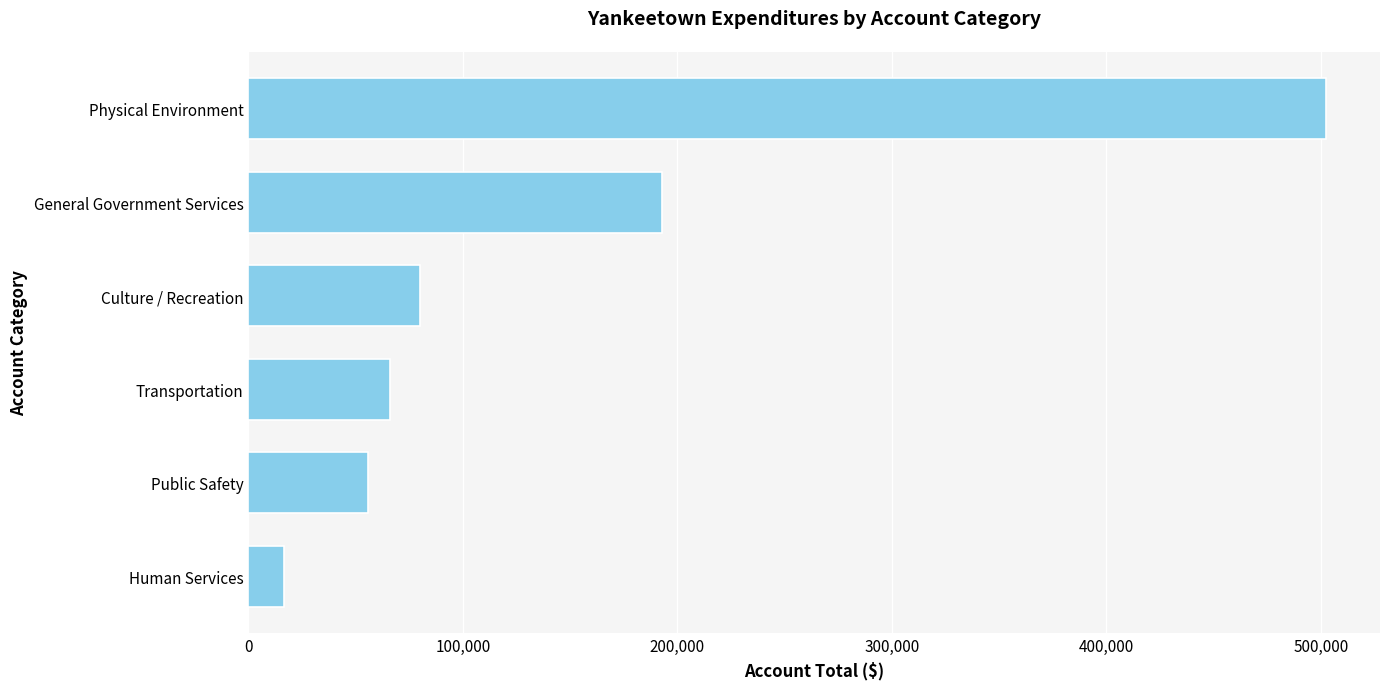

List the labels in order of value, smallest first.

Human Services, Public Safety, Transportation, Culture / Recreation, General Government Services, Physical Environment